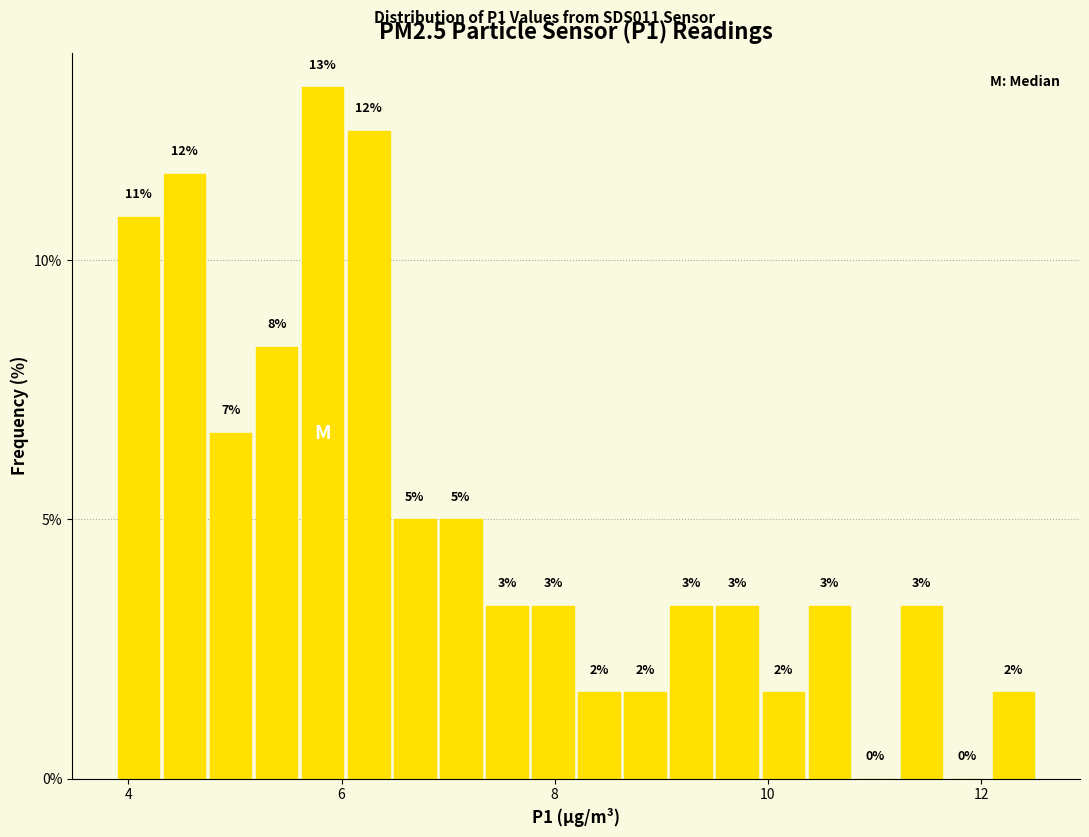

Around what value on the x-axis is the tallest bar? Give the approximate position of its centre, as read against the axis.

5.8